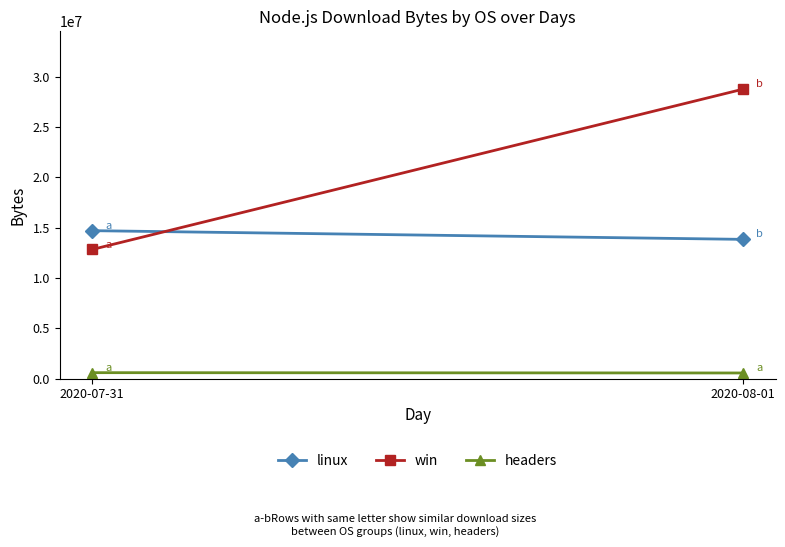

What are all the series names shown in the legend?

linux, win, headers